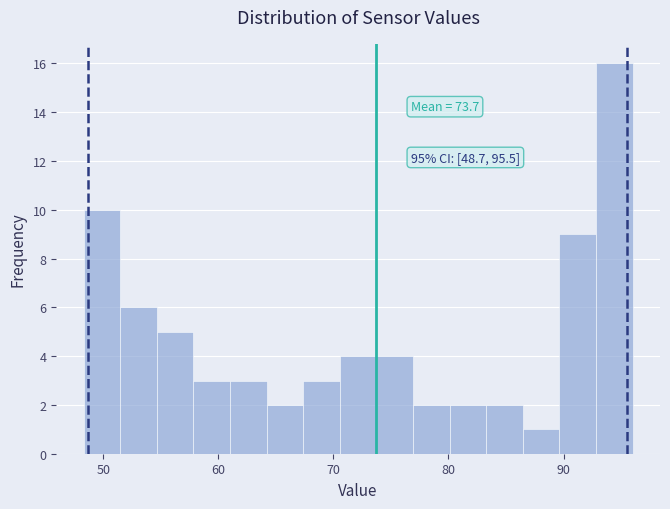

Read against the x-axis, roughly where is the centre of the tallest bar?

94